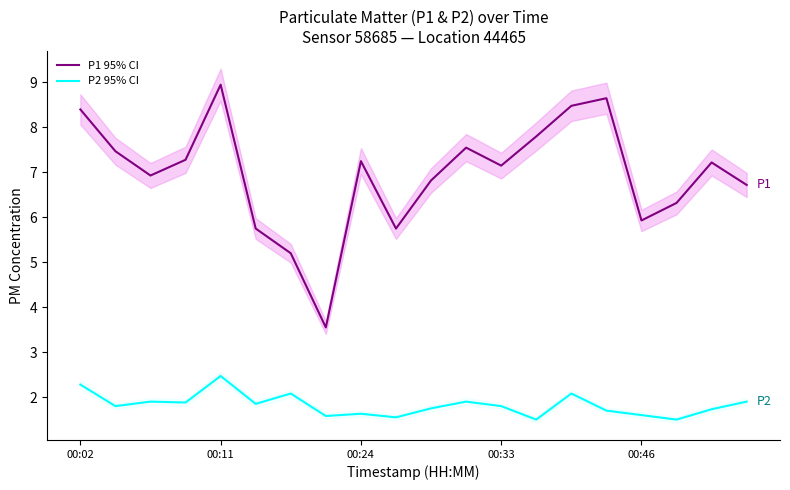

True or false: P2 95% CI and P1 95% CI intersect in this chart.

False